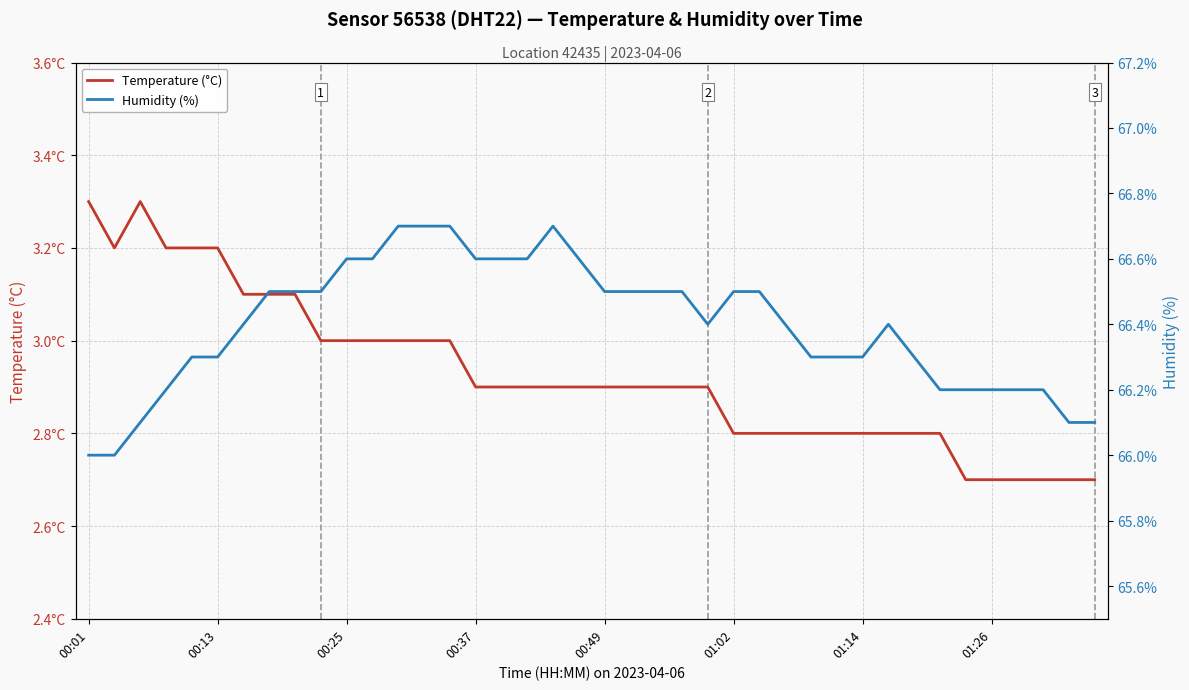

Count the Humidity (%) values in the range 66 to 67.

40